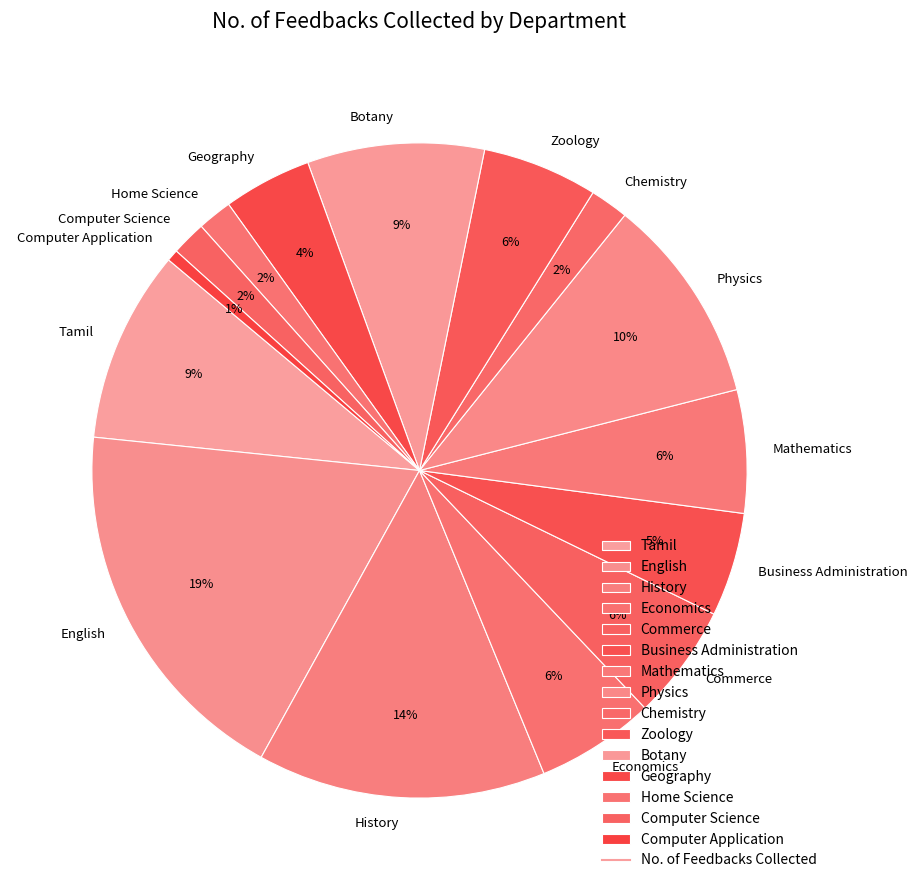

Which category has the smallest portion of the pie?

Computer Application